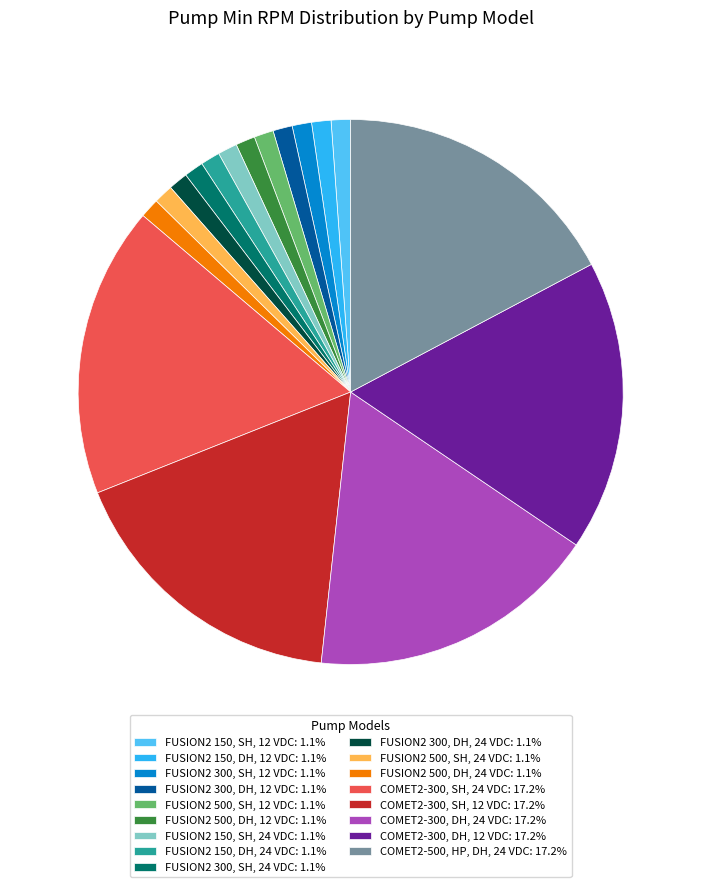

Combined, do FUSION2 500, SH, 24 VDC: 1.1% and FUSION2 500, DH, 12 VDC: 1.1% account for over 50%?

No